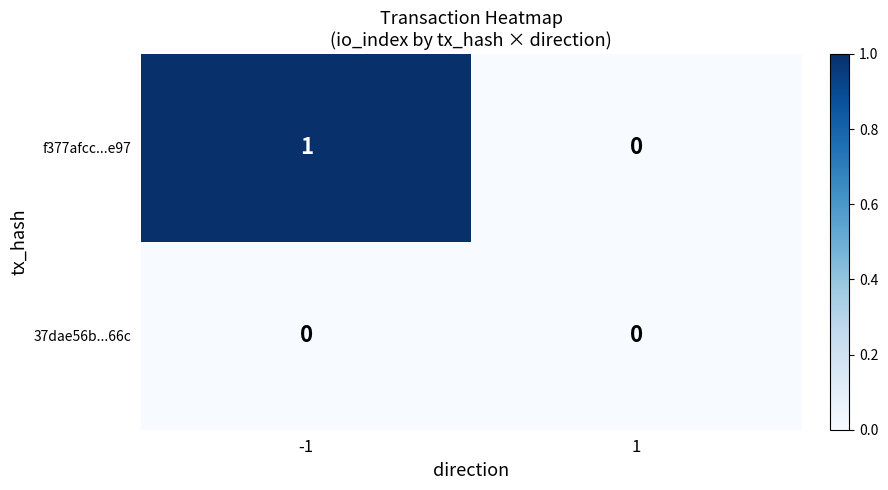

The 37dae56b...66c series shows 0 at -1. True or false?

True